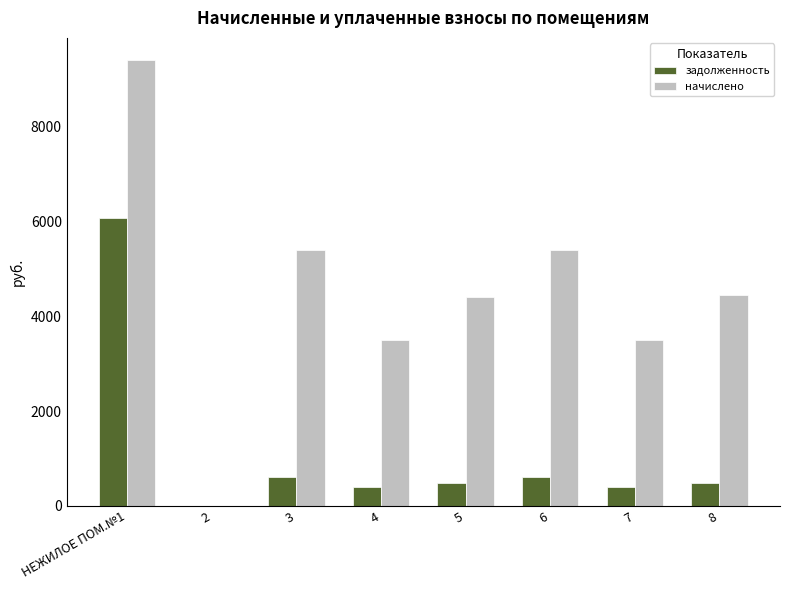

How many data points in задолженность are above 489?

4